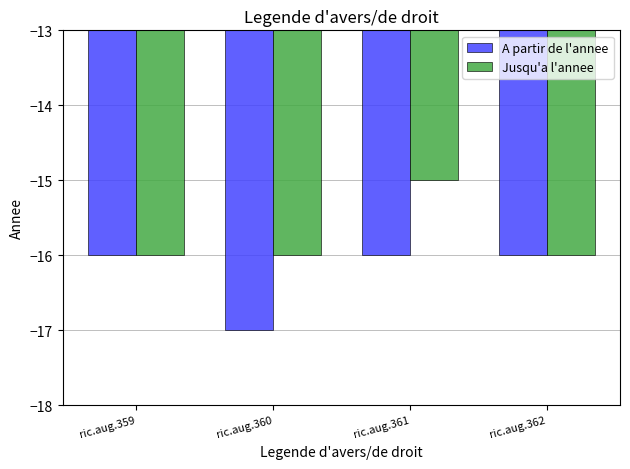

Which series changed the most between ric.aug.359 and ric.aug.360?

A partir de l'annee